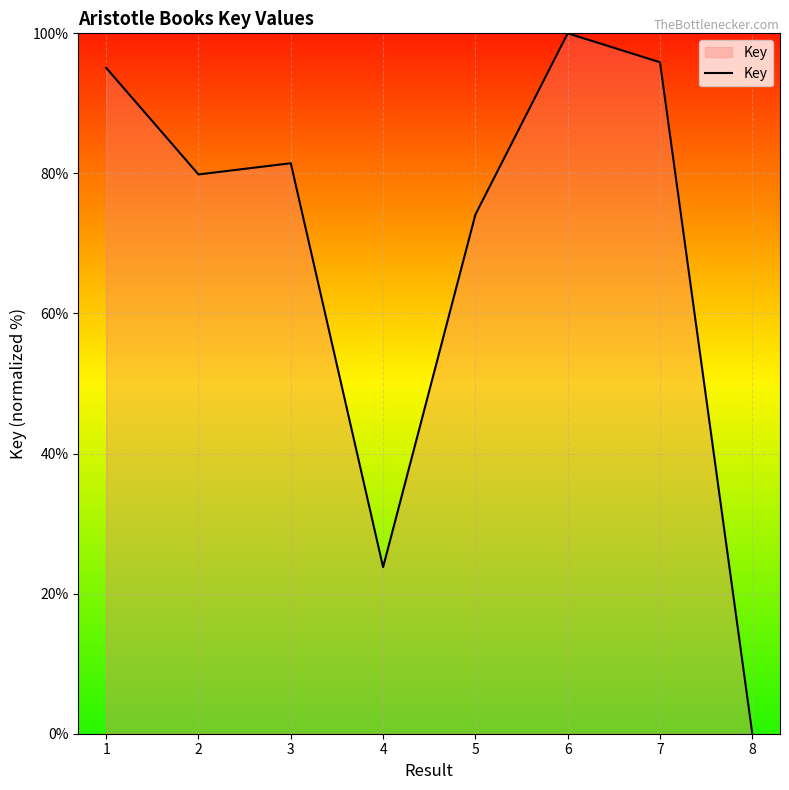

At which category does the data reach its first local peak?

3